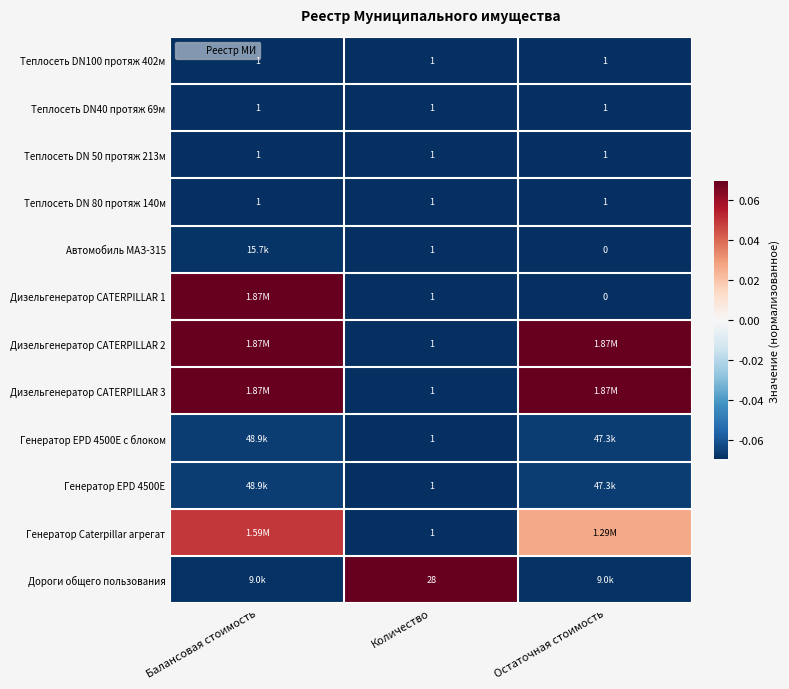

What is the difference between the highest and lowest values at Балансовая стоимость?

0.1